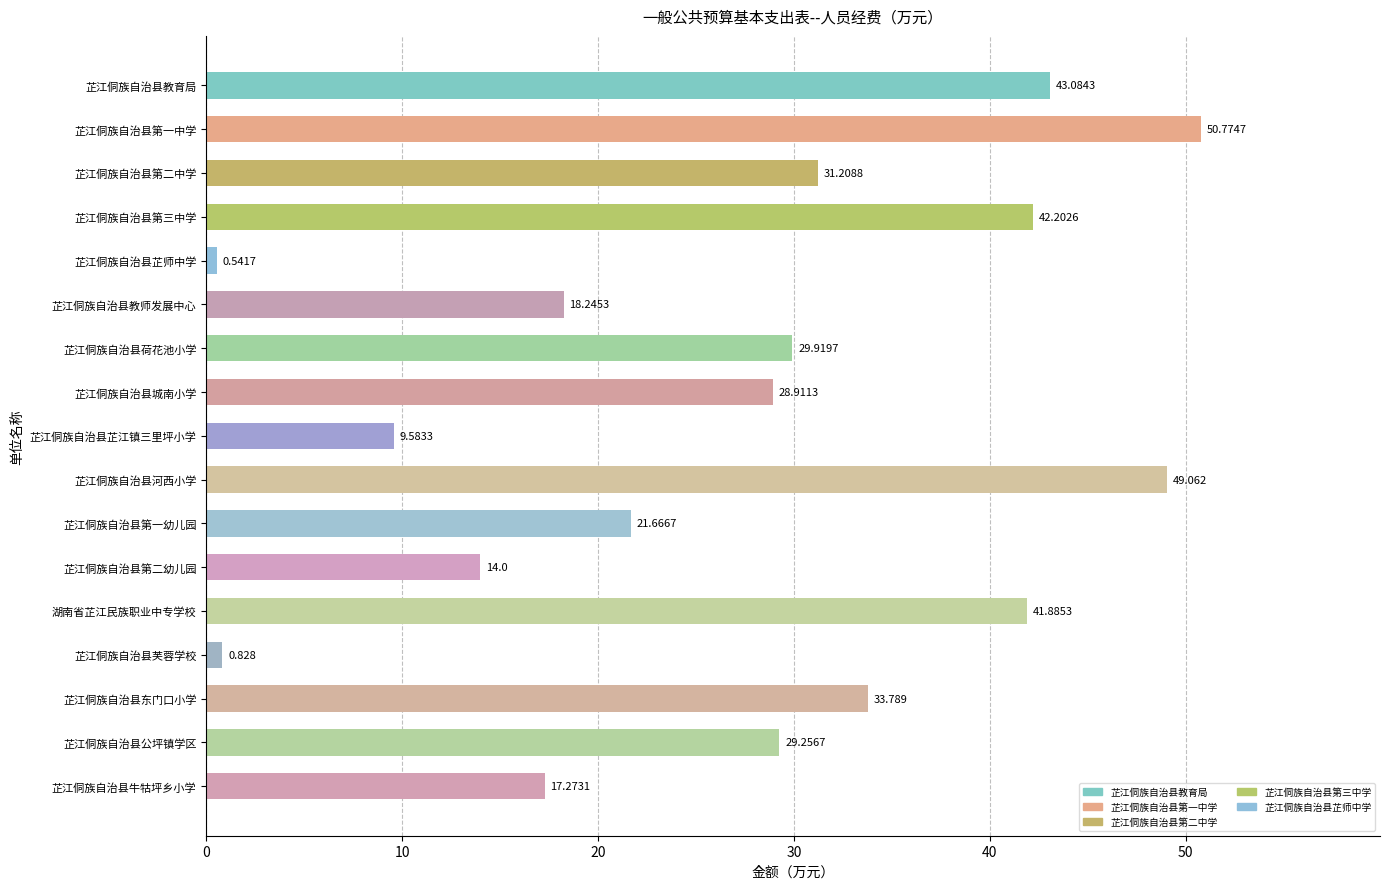

Which label corresponds to the smallest value in the chart?

芷江侗族自治县芷师中学